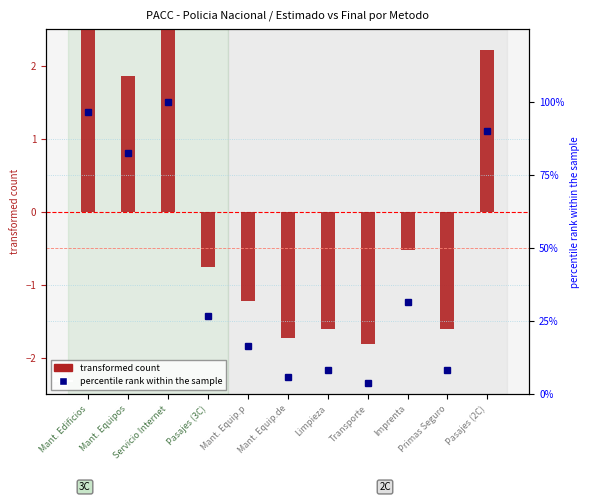

Where does the percentile rank within the sample series first go above 26?

Mant. Edificios